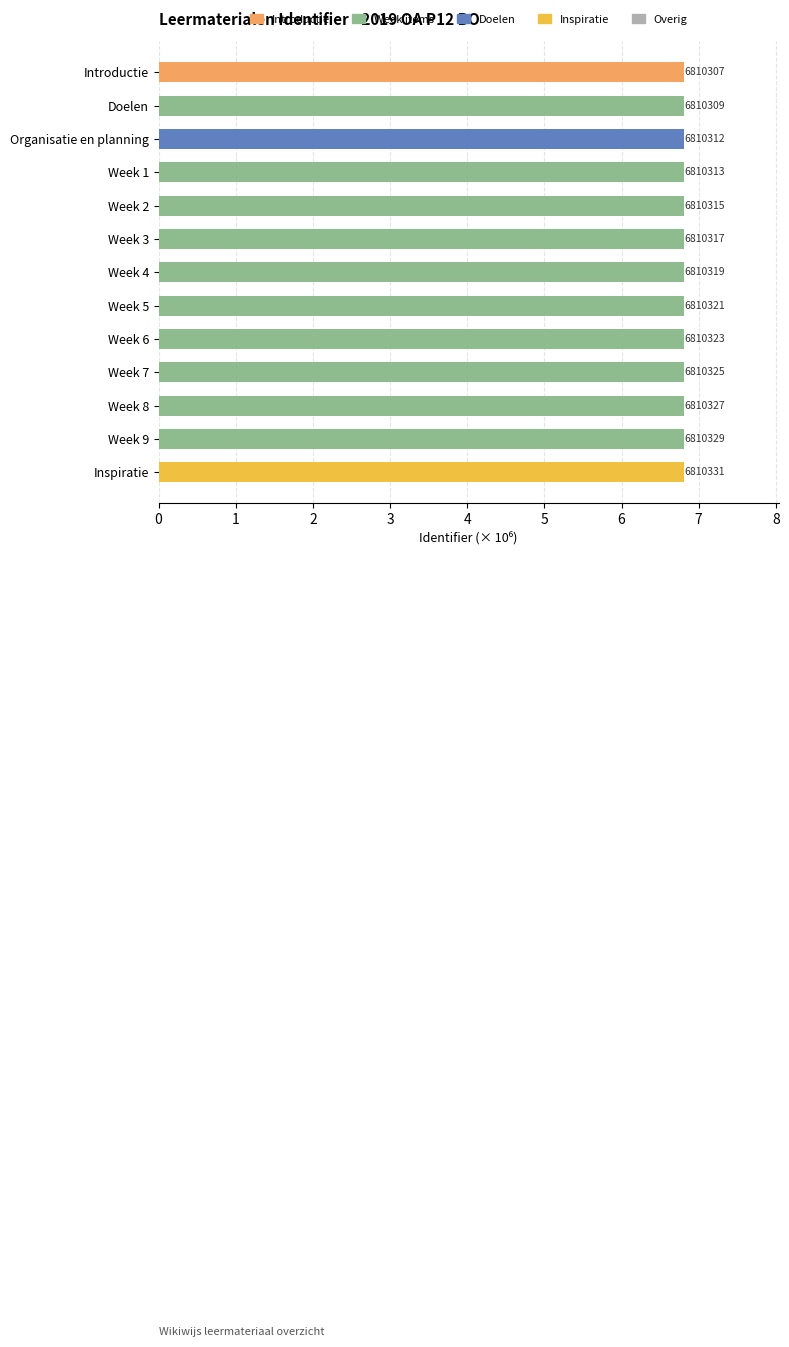

How many bars are there in total?

13